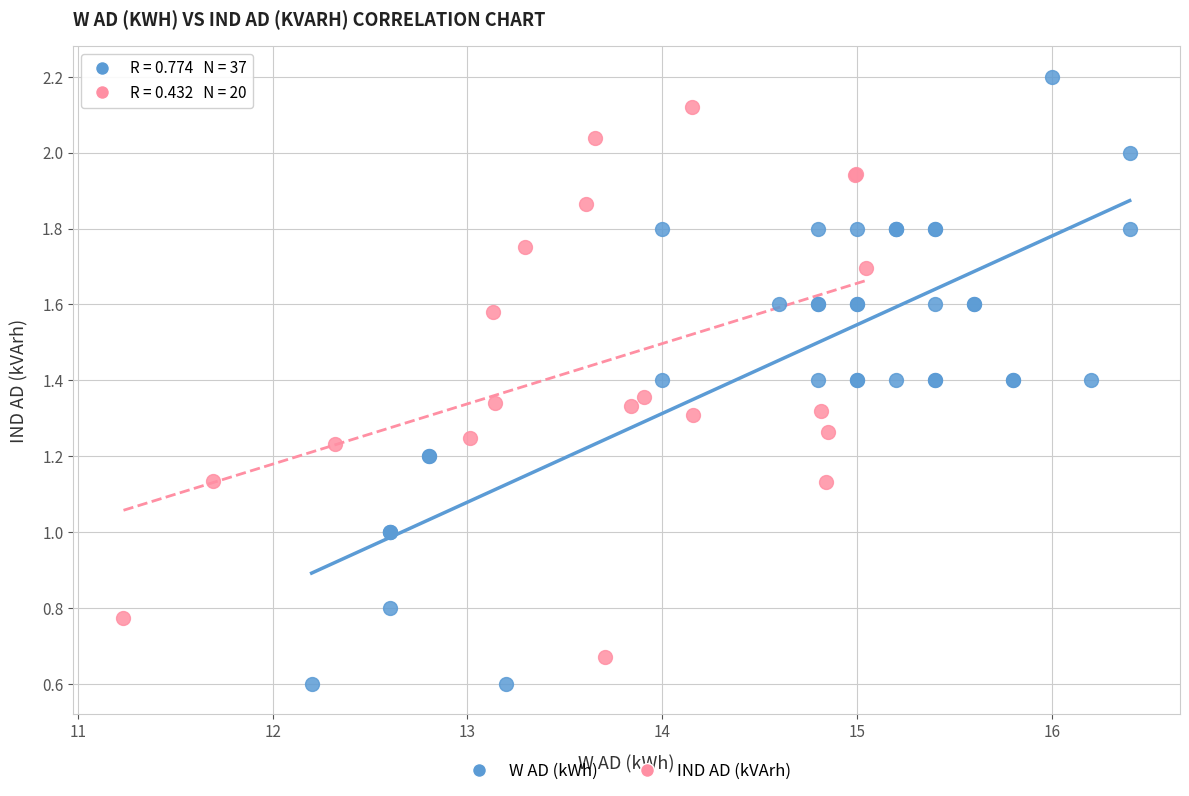

Which series has the largest Y range (max minus min)?

W AD (kWh)